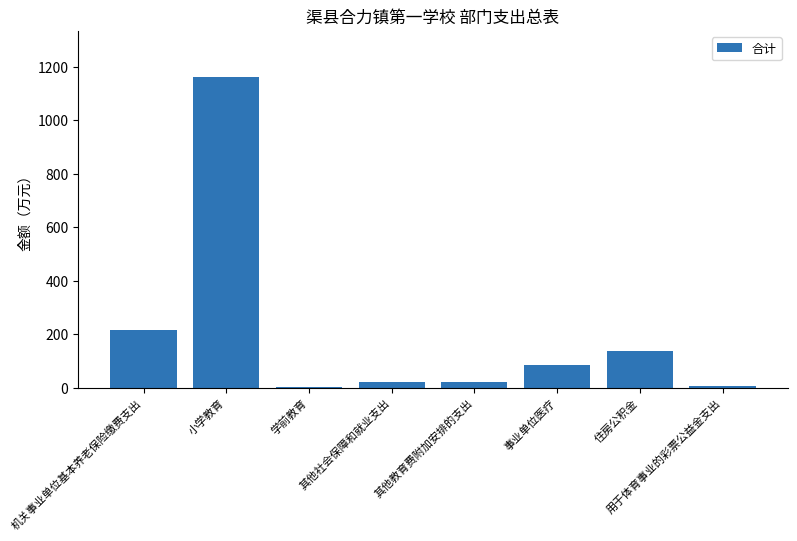

At which category does the chart reach its peak across all series?

小学教育